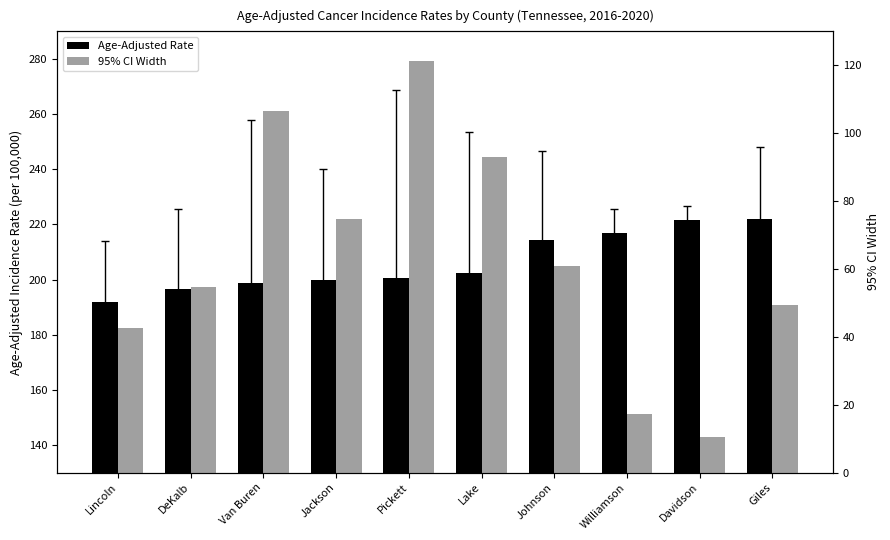

Does the chart contain any negative values?

No